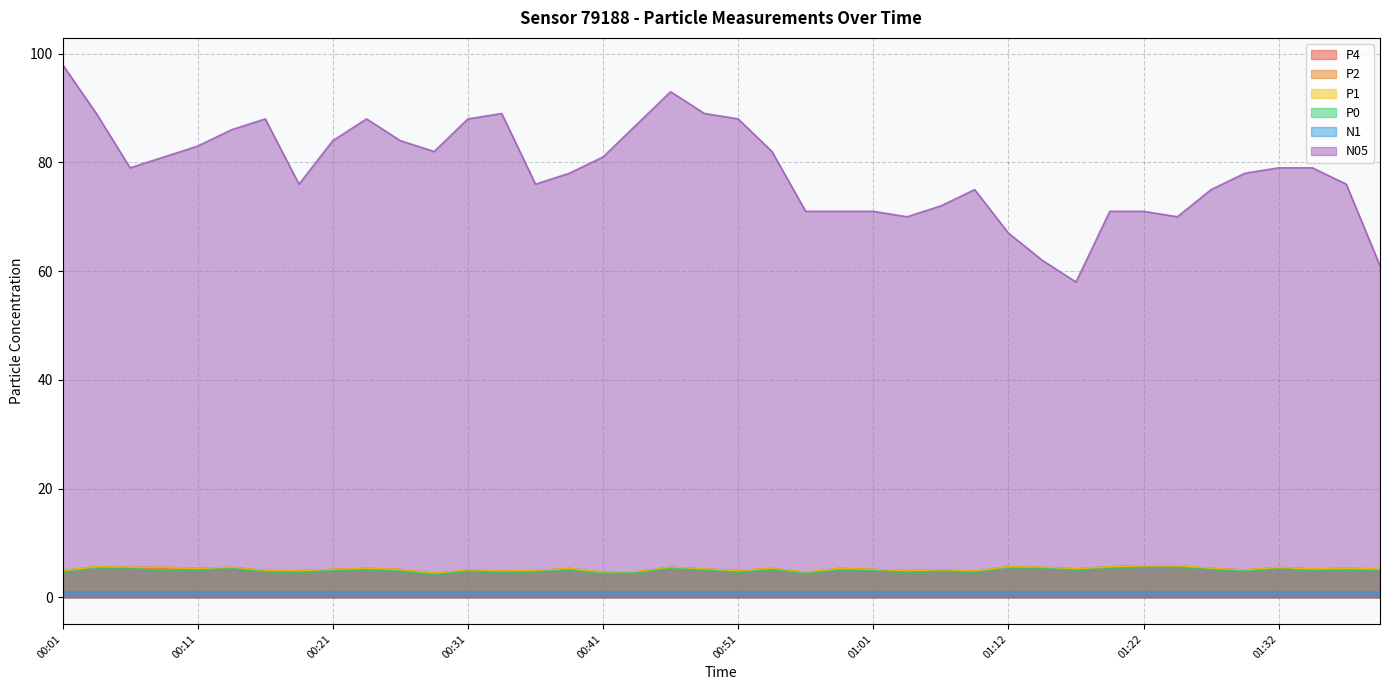

Between 00:31 and 00:46, which series saw the biggest shift?

N05